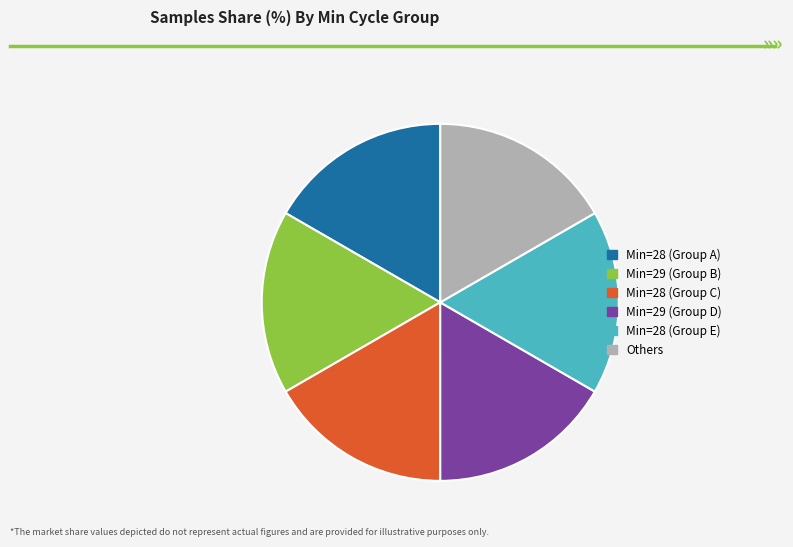

What is the ratio of the value at Min=29 (Group B) to the value at Min=28 (Group E)?

1.0